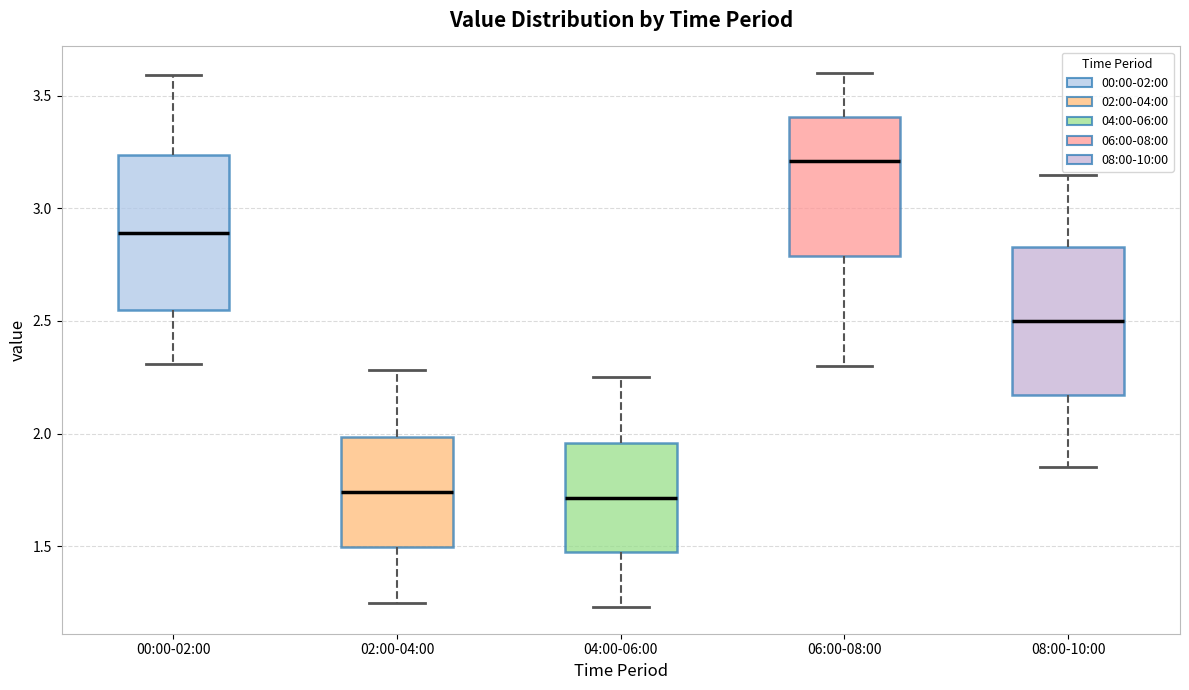

Reading left to right, read every box against the y-axis: the position of its median line, the range the box covers, and the ends of its whiskers. The values are not printed on the chart, so give them approximately, as read against the axis.

00:00-02:00: median 2.90, box 2.55 to 3.25, whiskers 2.30 to 3.60
02:00-04:00: median 1.75, box 1.50 to 2.00, whiskers 1.25 to 2.30
04:00-06:00: median 1.70, box 1.45 to 1.95, whiskers 1.25 to 2.25
06:00-08:00: median 3.20, box 2.80 to 3.40, whiskers 2.30 to 3.60
08:00-10:00: median 2.50, box 2.15 to 2.85, whiskers 1.85 to 3.15